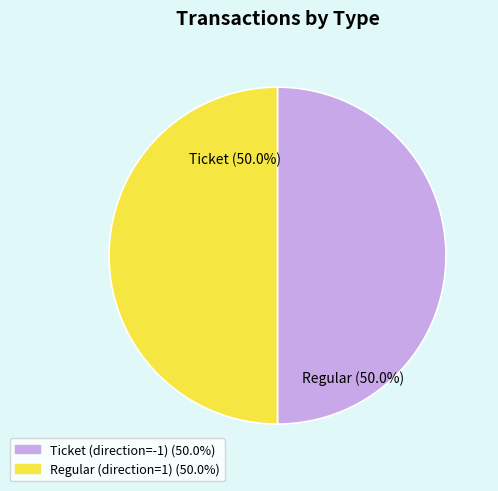

Approximately how many times larger is the value at Ticket (direction=-1) compared to Regular (direction=1)?

1.0